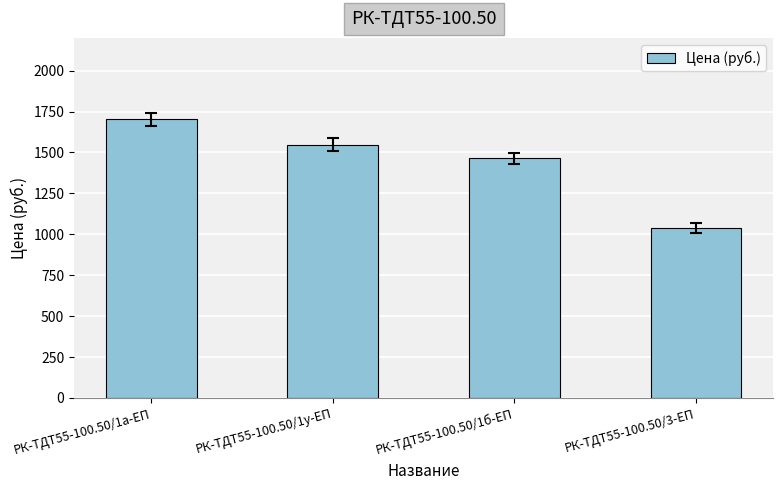

Reading right to left, list all the values displayed in this chart.

РК-ТДТ55-100.50/3-ЕП=1040.4	РК-ТДТ55-100.50/1б-ЕП=1463.3	РК-ТДТ55-100.50/1у-ЕП=1548.3	РК-ТДТ55-100.50/1а-ЕП=1703.3